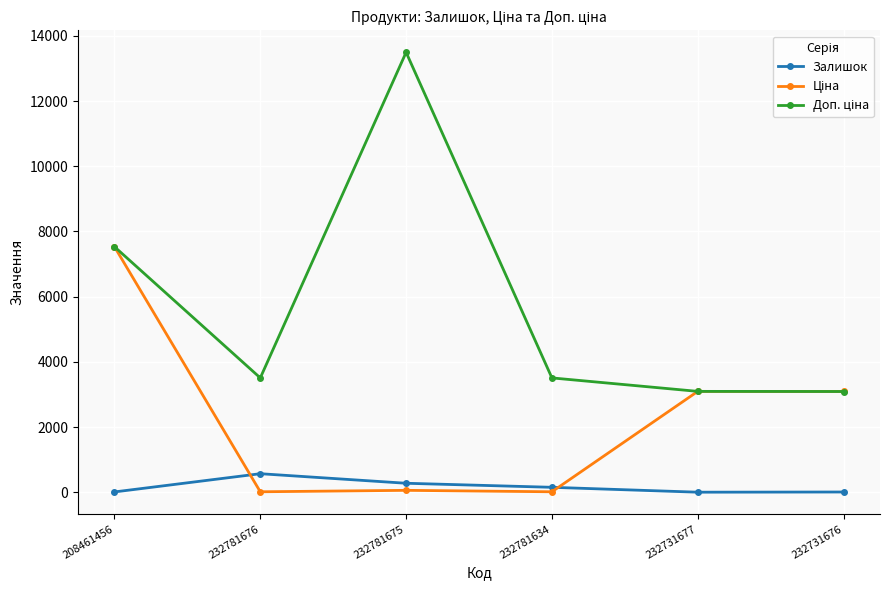

Which category has the highest value across all series?

232781675